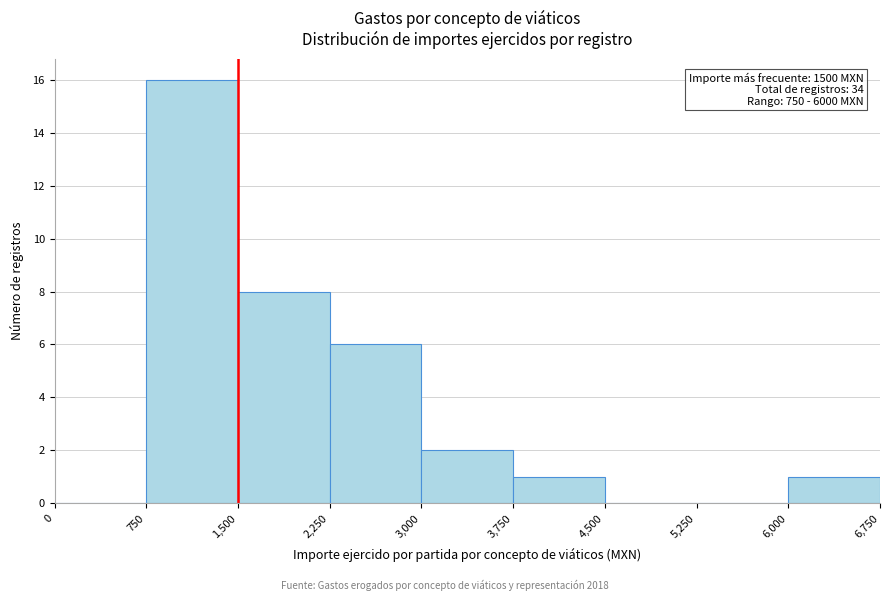

Over which range of the x-axis is the bar tallest?

750 to 1,500